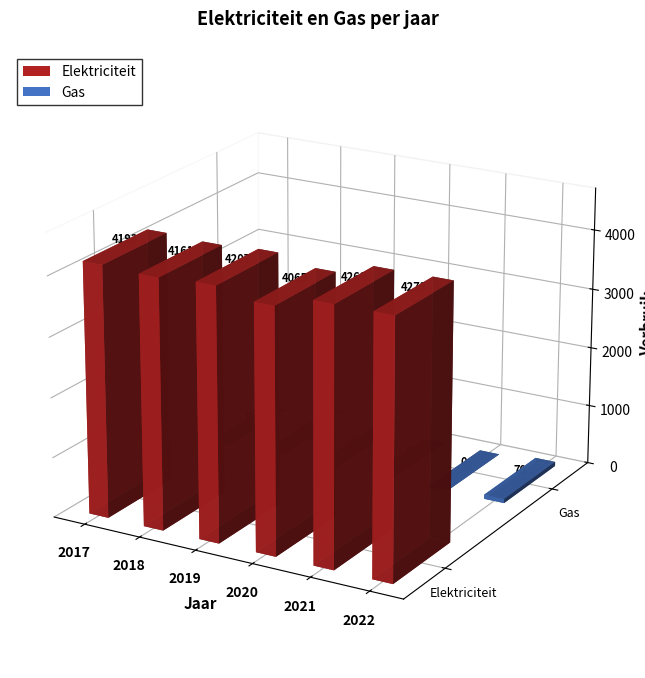

Is it true that Gas equals 0 at 2021?

True